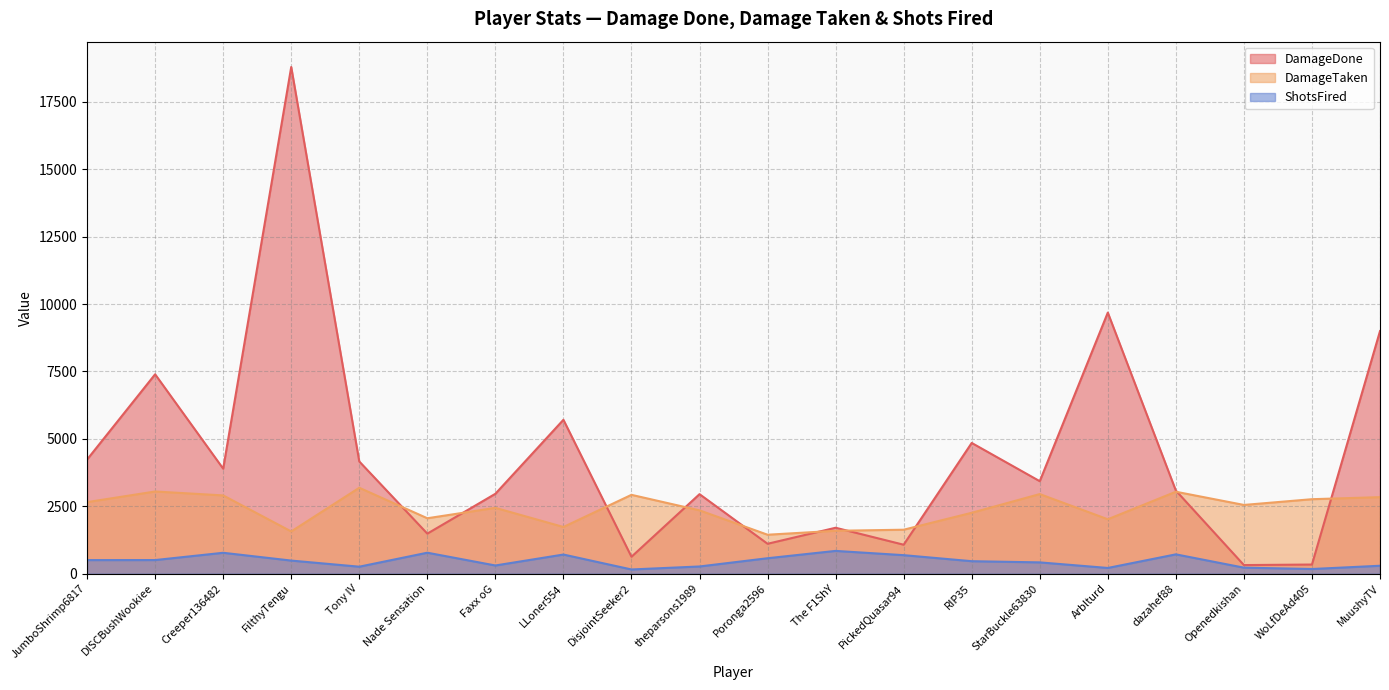

Between FilthyTengu and theparsons1989, which series saw the biggest shift?

DamageDone